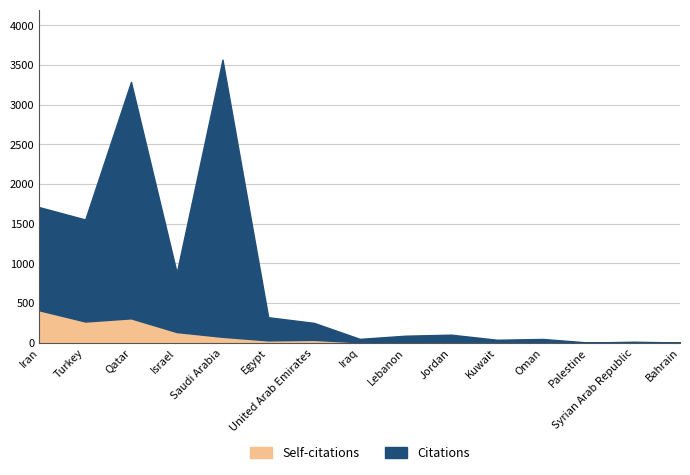

At which label is Citations closest to 1784?

Iran